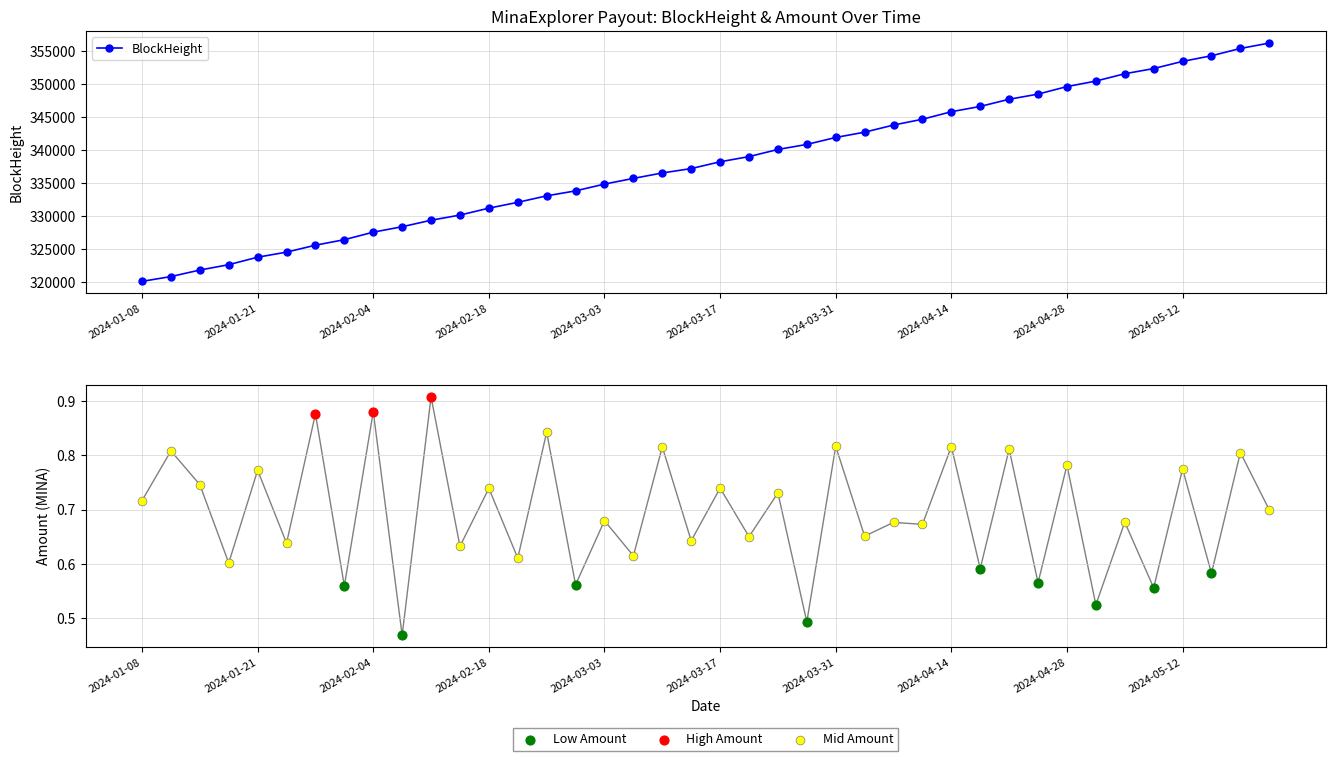

Which series contains the highest Y value?

BlockHeight